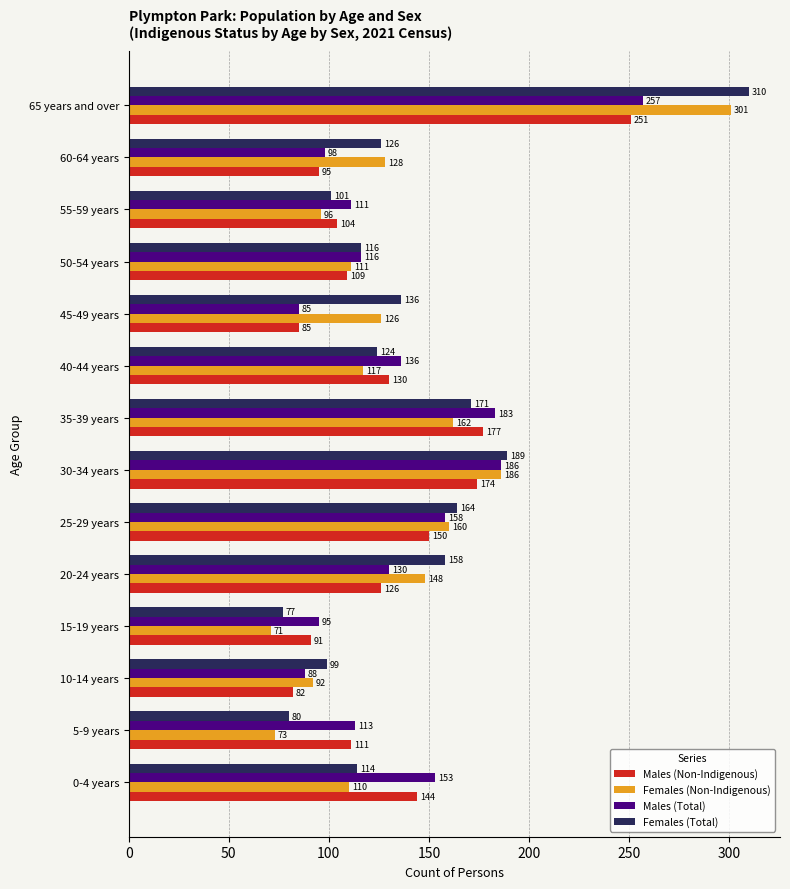

Rank the categories by Males (Non-Indigenous) value from highest to lowest.

65 years and over, 35-39 years, 30-34 years, 25-29 years, 0-4 years, 40-44 years, 20-24 years, 5-9 years, 50-54 years, 55-59 years, 60-64 years, 15-19 years, 45-49 years, 10-14 years